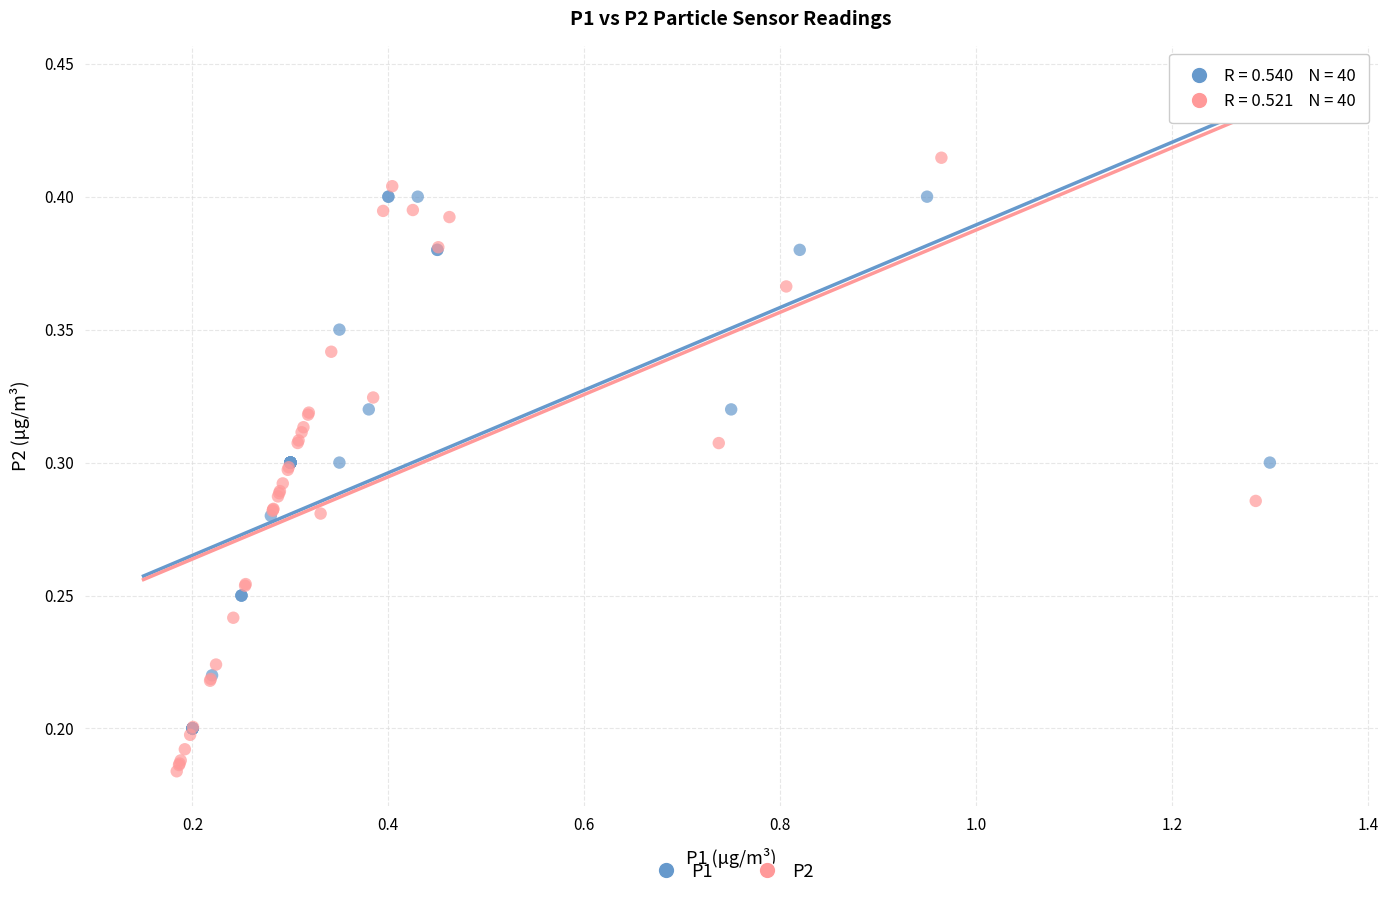

Which series has the widest spread of Y values?

P2